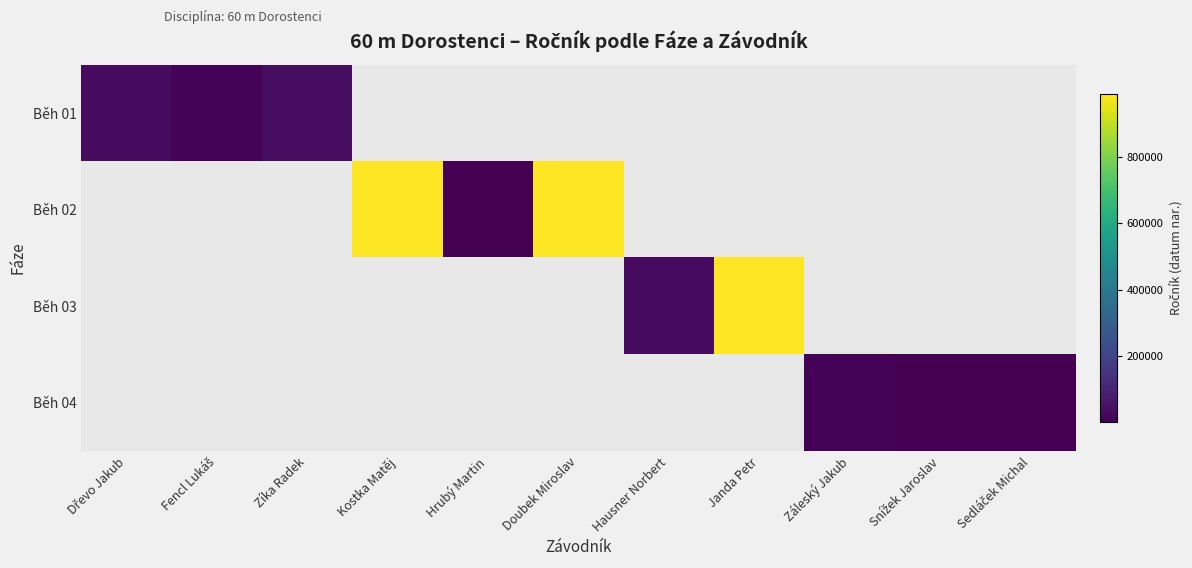

Is the value of Běh 04 at Fencl Lukáš greater than the value of Běh 02 at Zíka Radek?

No